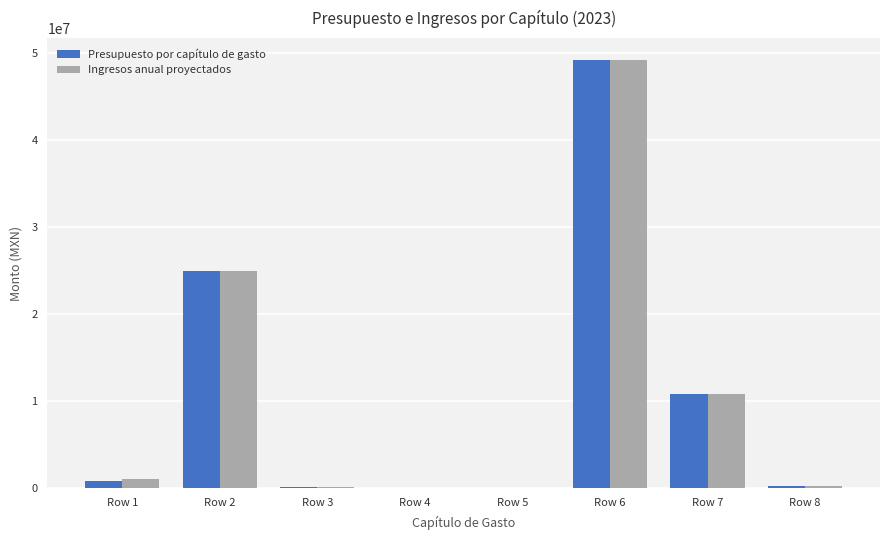

At which category is the sum across all series the highest?

Row 6